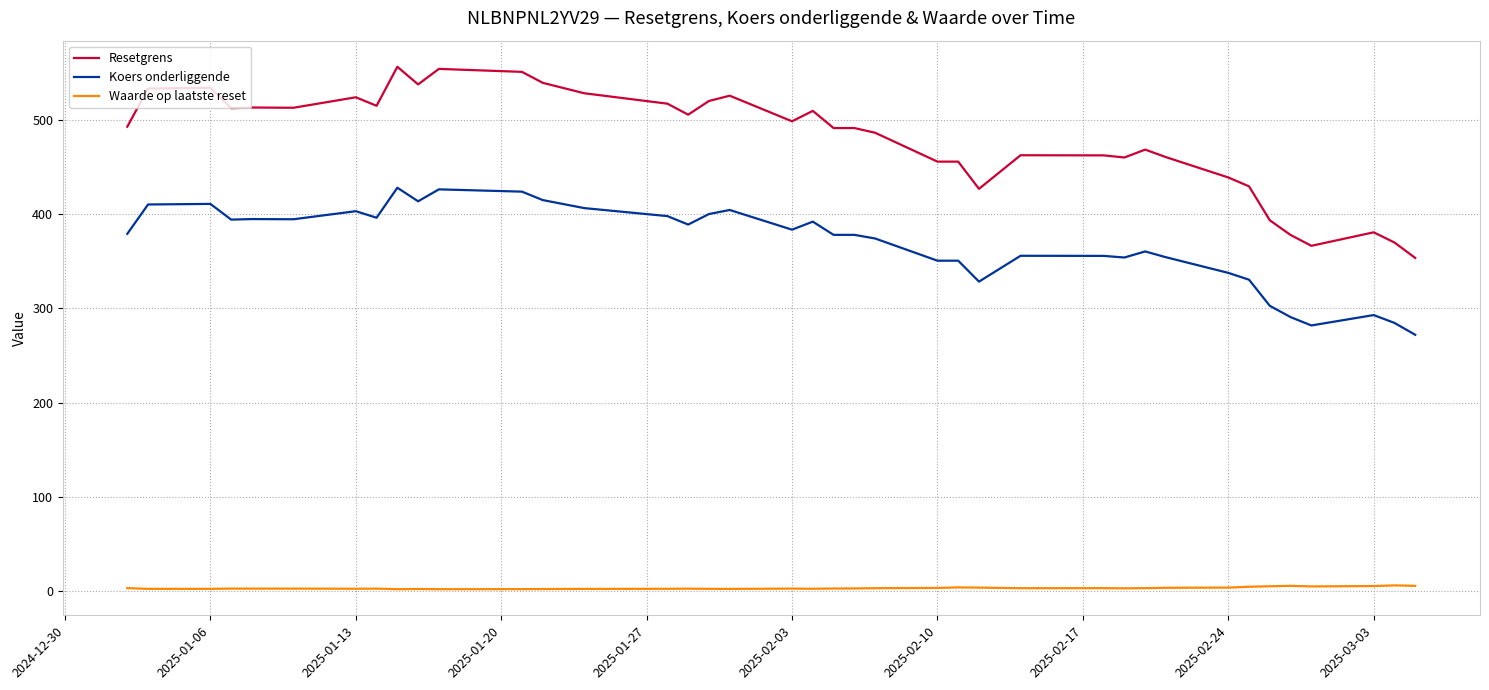

What is the average value of the Koers onderliggende series?

369.3